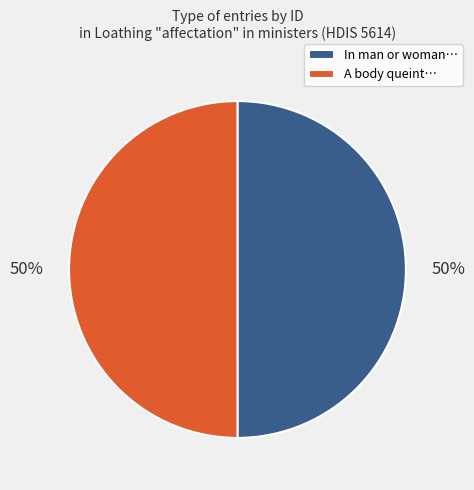

What is the ratio of the value at In man or woman… to the value at A body queint…?

1.0